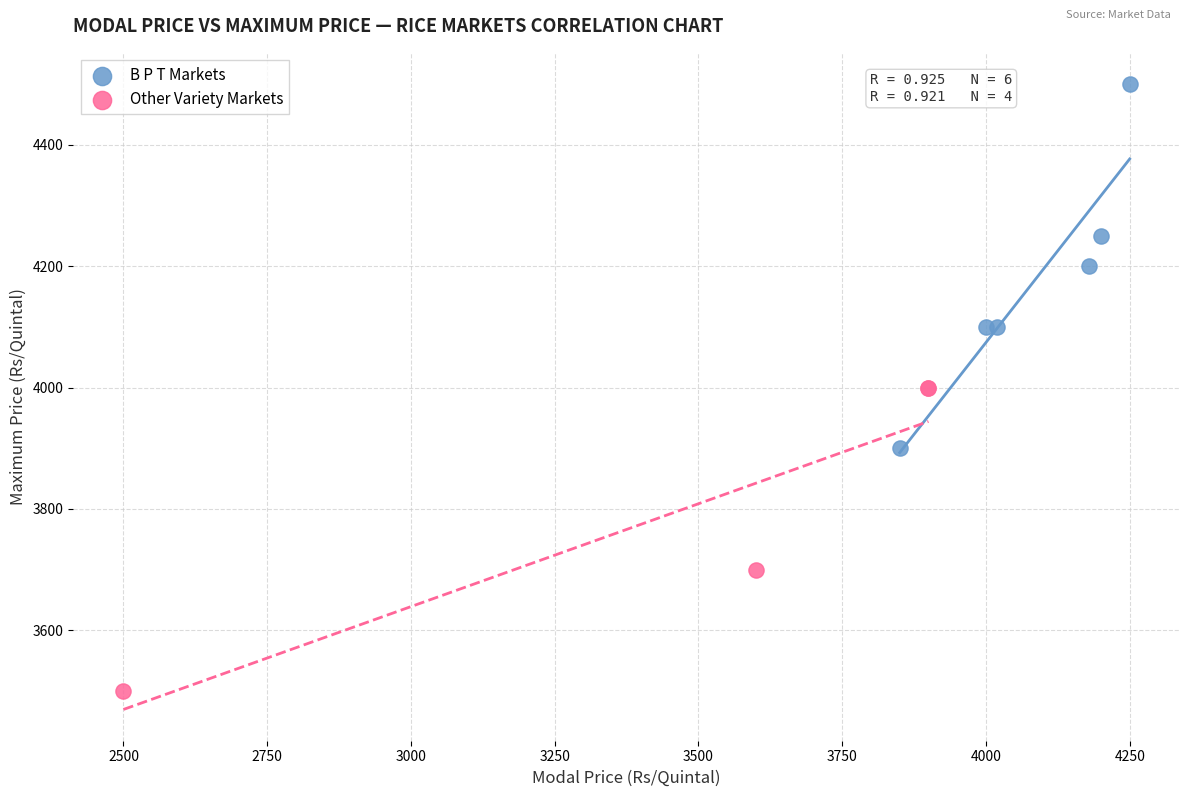

Which series reaches the maximum Y coordinate?

B P T Markets